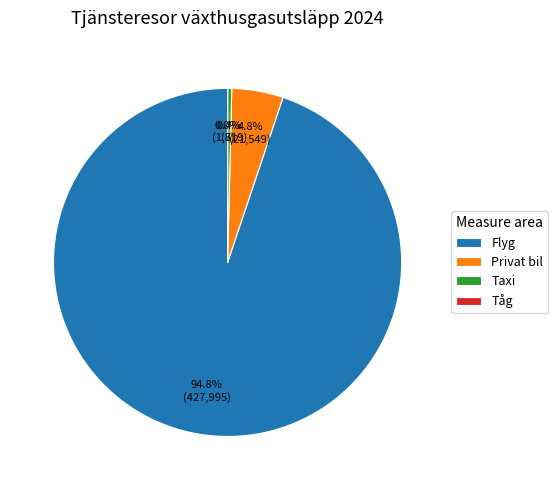

What is the largest slice in the pie chart?

Flyg